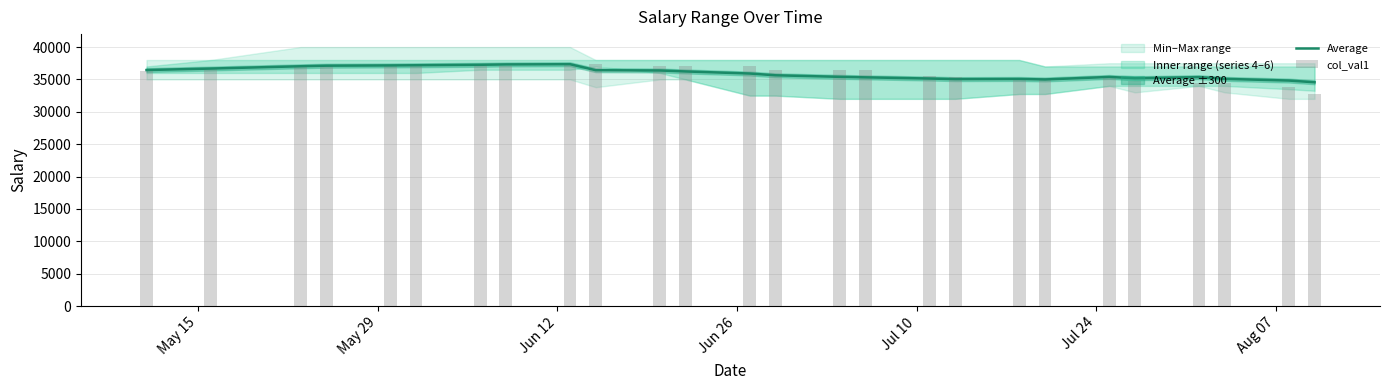

Which series has the widest spread of values?

col_val1